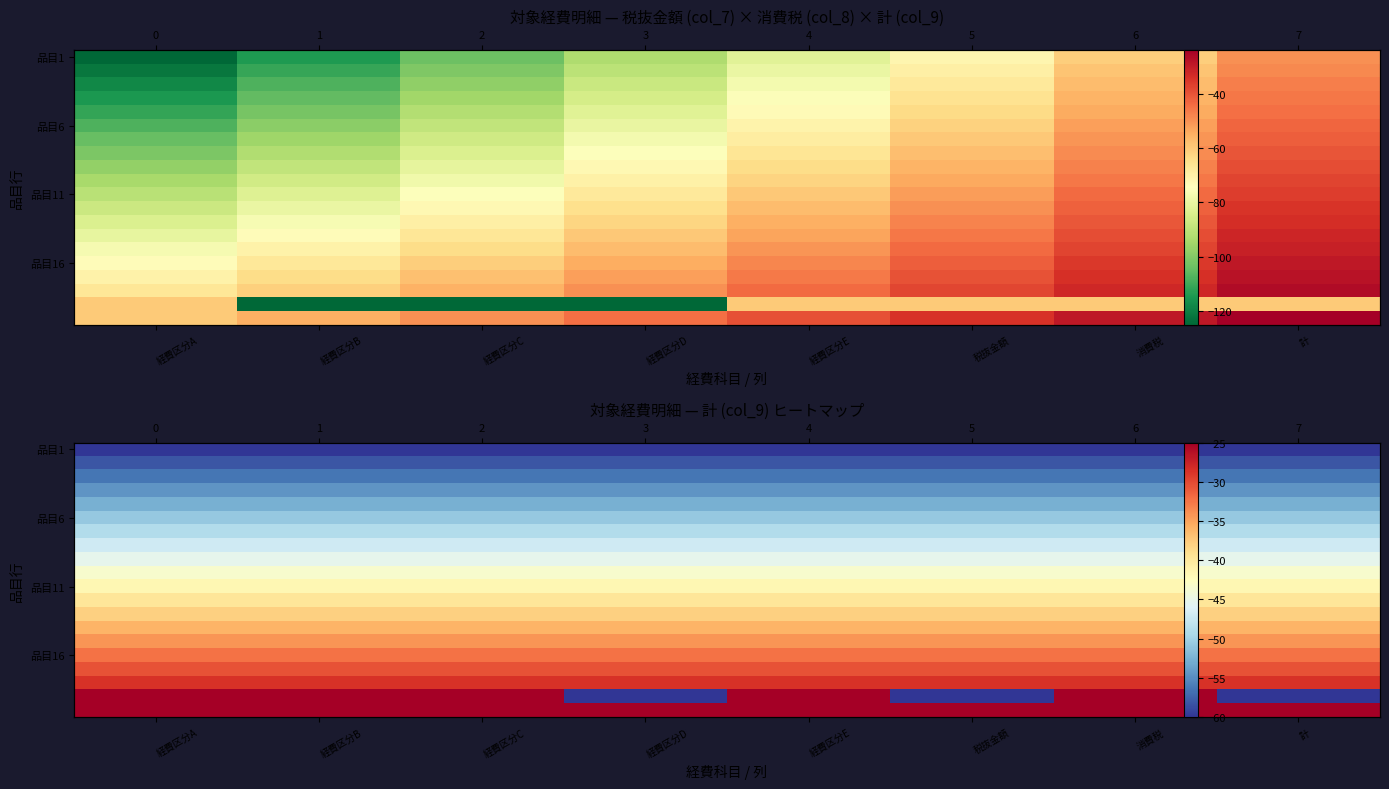

What is the maximum value shown in the chart?

-25.0